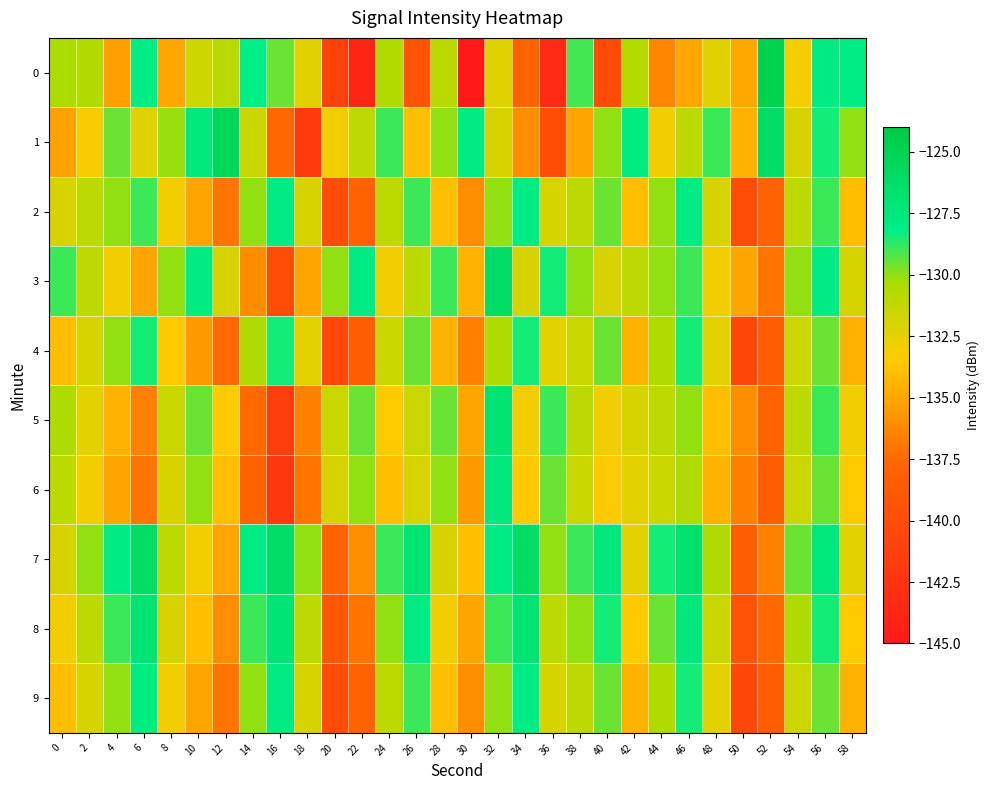

List the series in order of their peak value, highest first.

0, 1, 3, 7, 5, 8, 6, 2, 9, 4